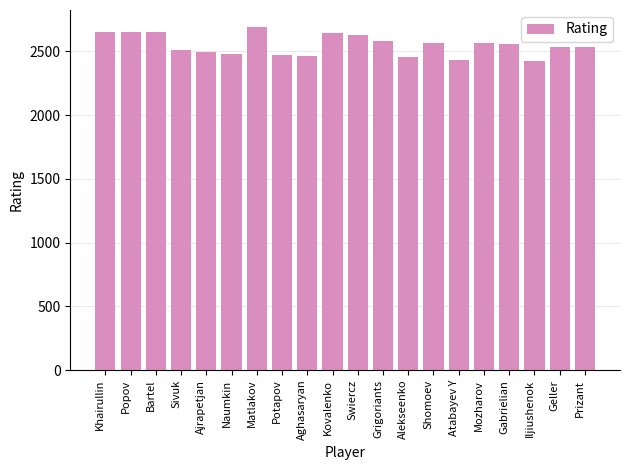

How many values are below 2555?

10